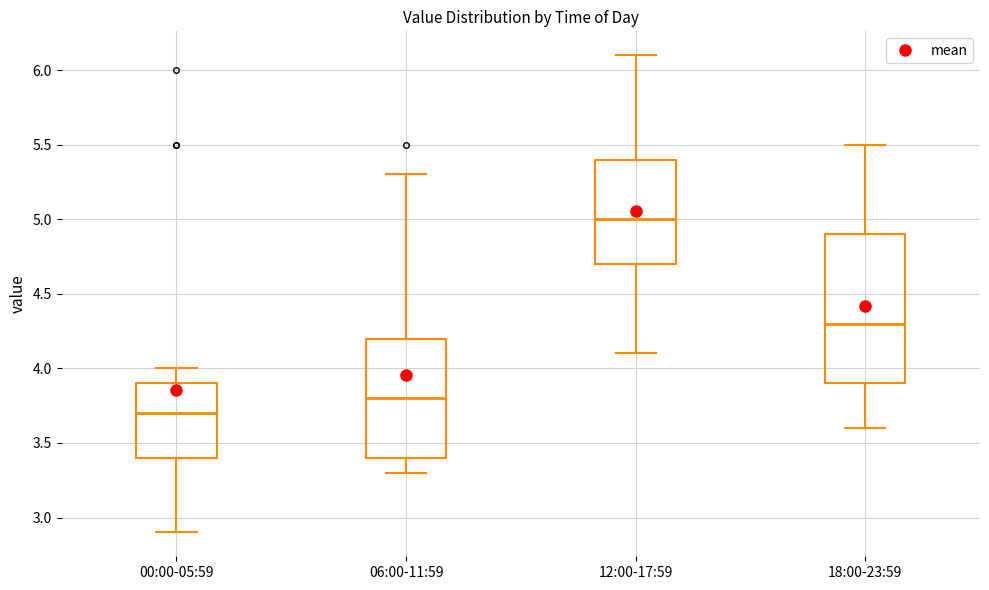

Reading left to right, read every box against the y-axis: the position of its median line, the range the box covers, and the ends of its whiskers. The values are not printed on the chart, so give them approximately, as read against the axis.

00:00-05:59: median 3.7, box 3.4 to 3.9, whiskers 2.9 to 4.0
06:00-11:59: median 3.8, box 3.4 to 4.2, whiskers 3.3 to 5.3
12:00-17:59: median 5.0, box 4.7 to 5.4, whiskers 4.1 to 6.1
18:00-23:59: median 4.3, box 3.9 to 4.9, whiskers 3.6 to 5.5